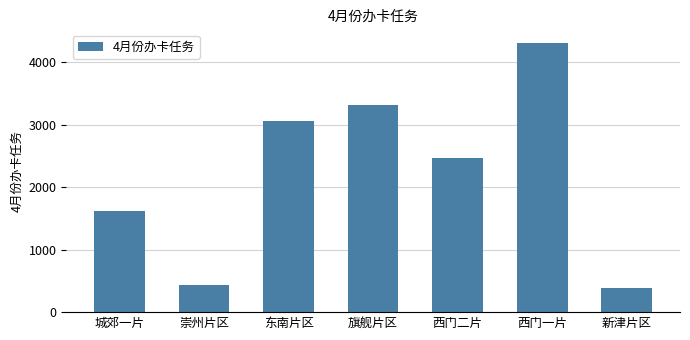

The chart shows a value of 3057.9 at 东南片区. True or false?

True